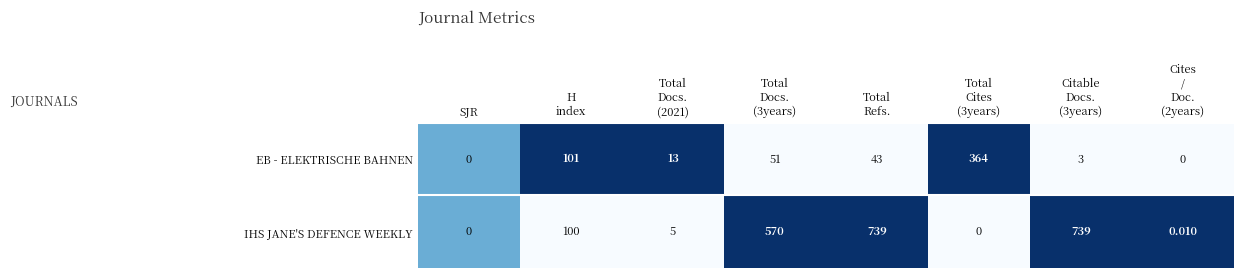

Which series has the largest total across all categories?

IHS JANE'S DEFENCE WEEKLY